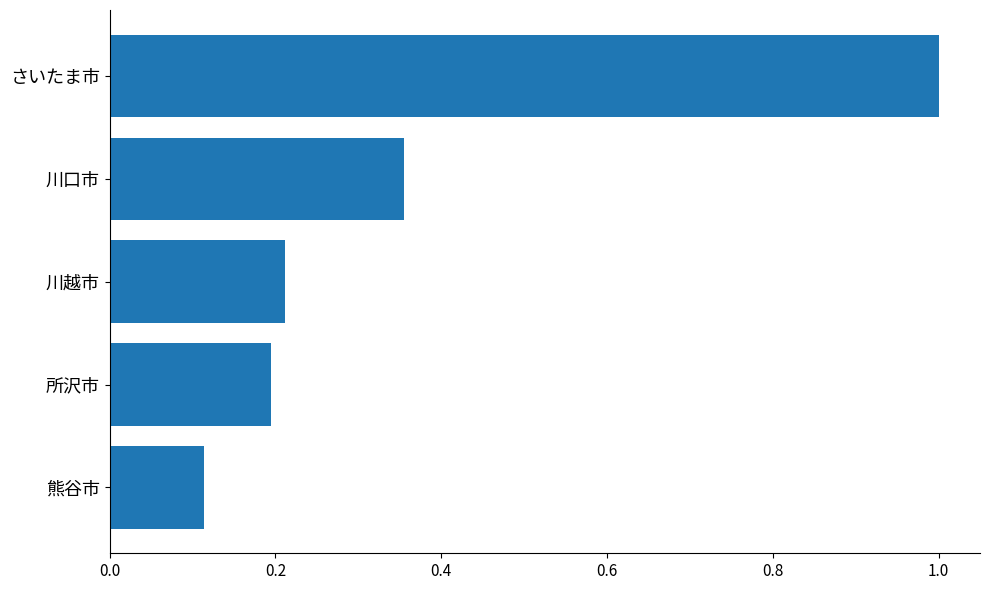

Count the values in the range 0 to 1.

5